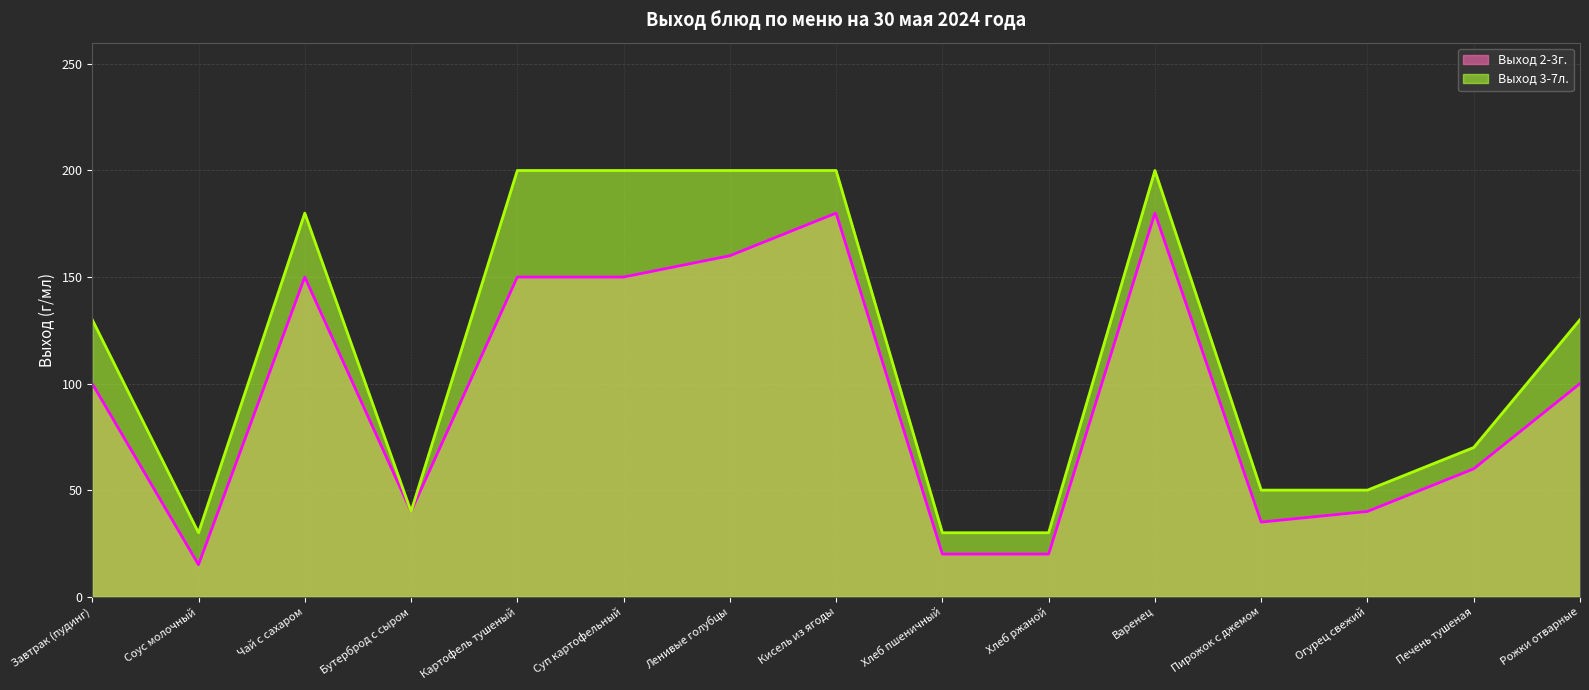

Reading right to left, what are all the values shown in this chart?

Выход 2-3г.: 100	60	40	35	180	20	20	180	160	150	150	40	150	15	100
Выход 3-7л.: 130	70	50	50	200	30	30	200	200	200	200	40	180	30	130